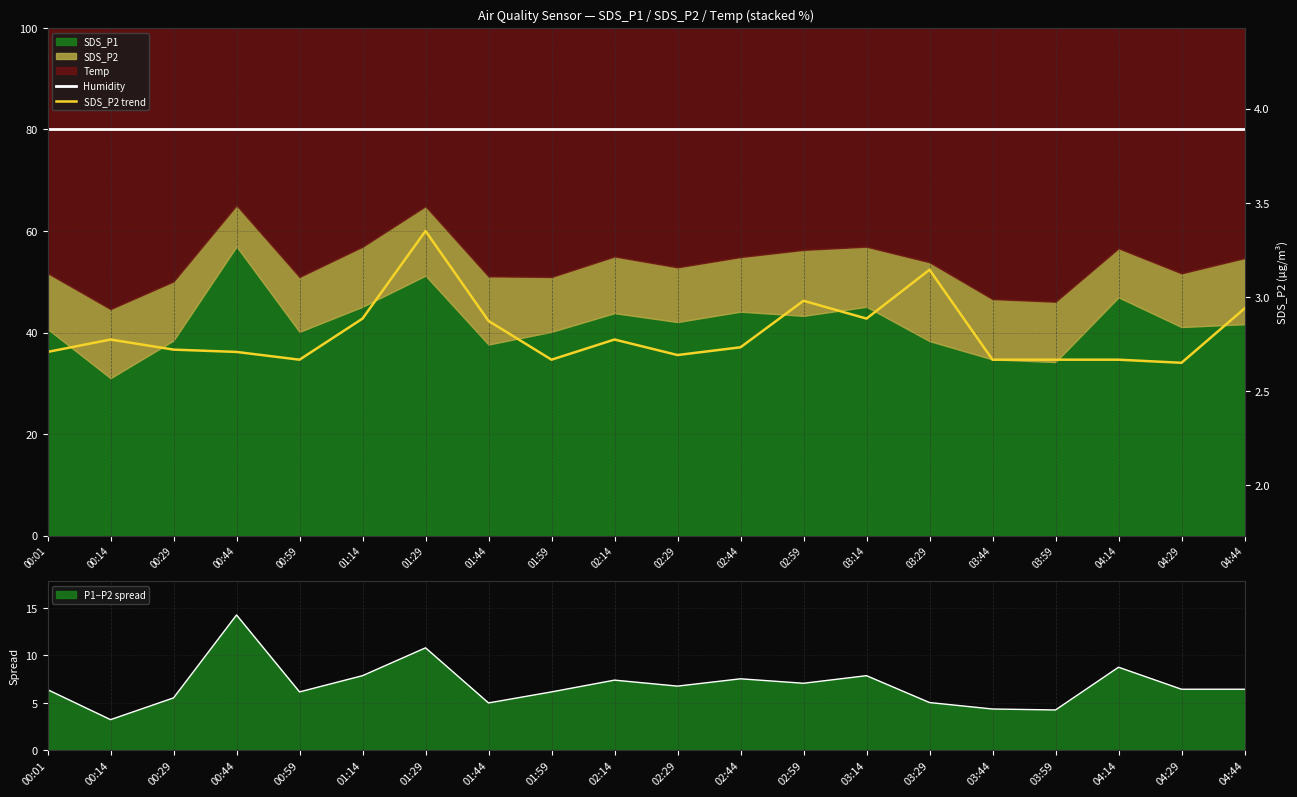

The value of SDS_P2 trend at 02:14 is 58.1. True or false?

False